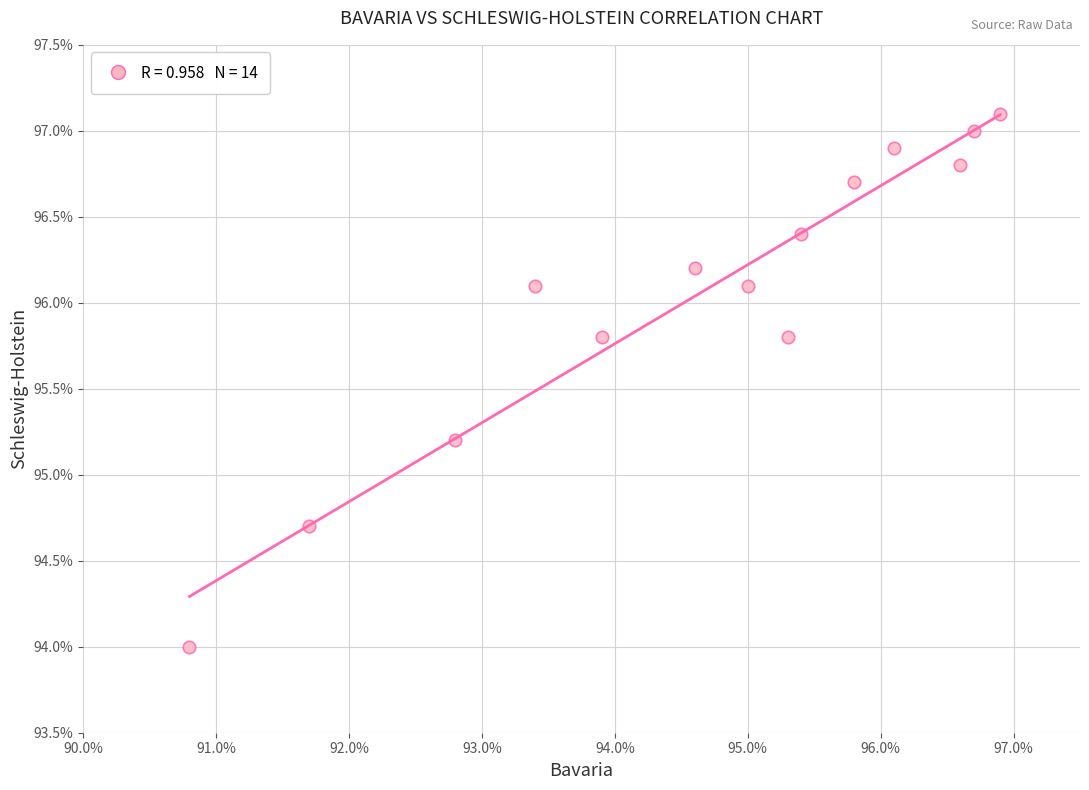

What is the range of Y values (max minus min)?

3.1